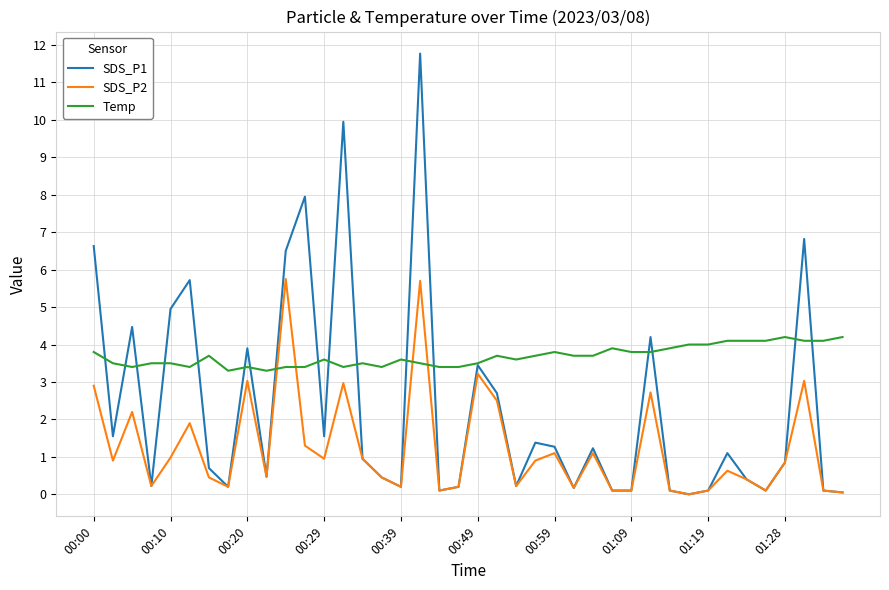

Which series has the largest total across all categories?

Temp